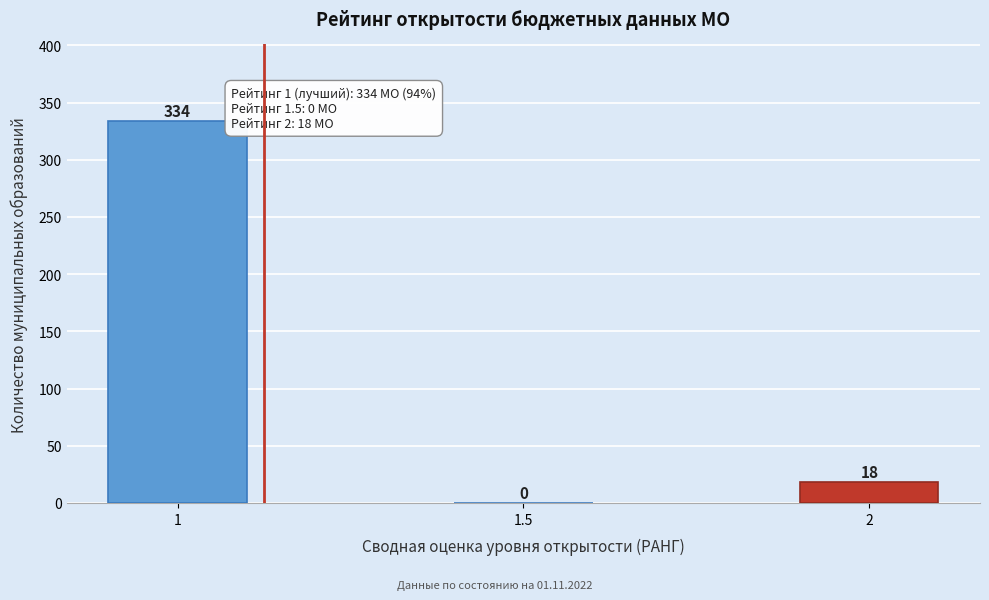

Reading left to right, list all the values displayed in this chart.

1=334	1.5=0	2=18